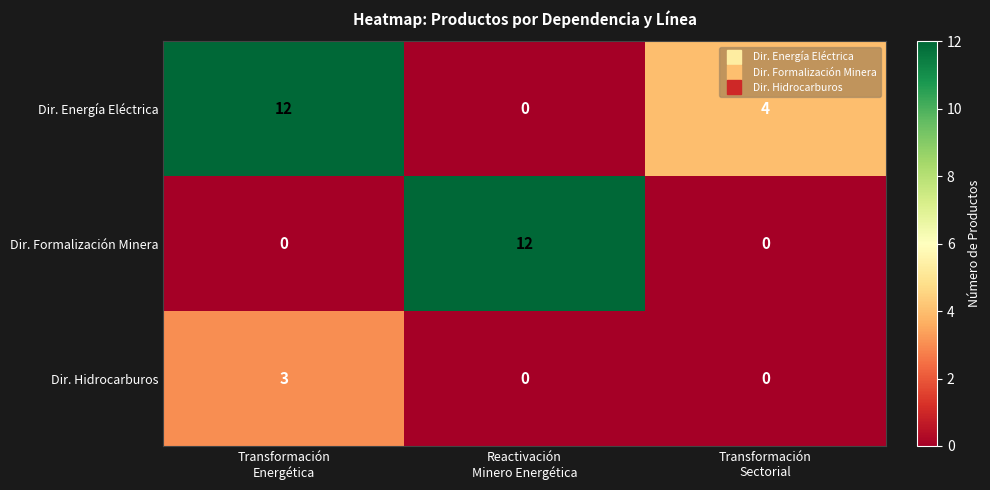

How many Dir. Hidrocarburos values are between 0 and 3?

3